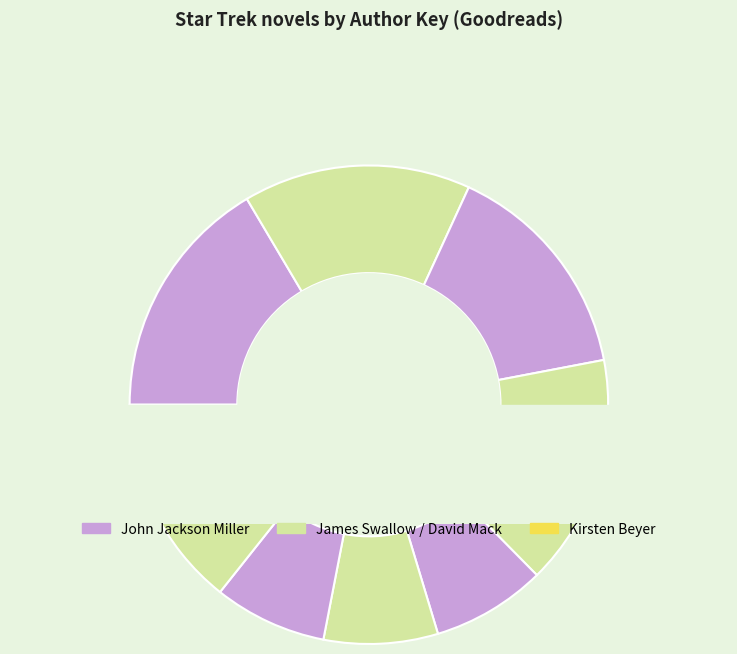

Is there a majority slice in this chart?

No